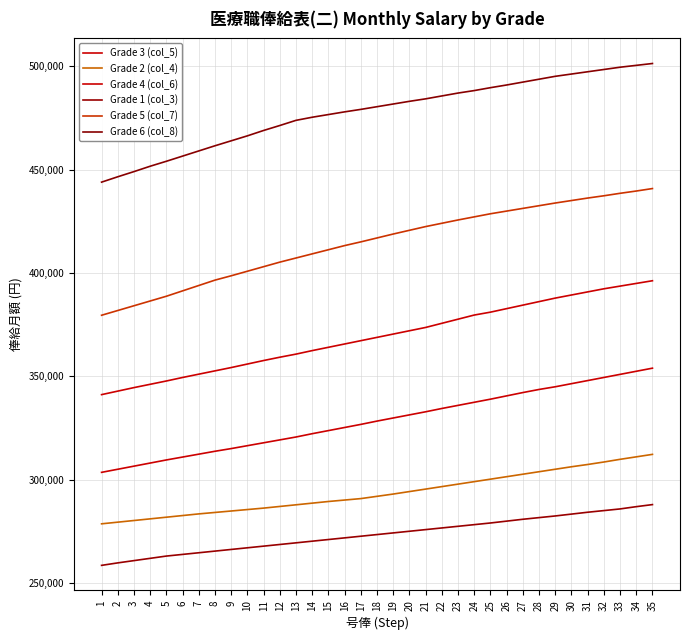

What is the difference between the highest and lowest values at 26?

211000